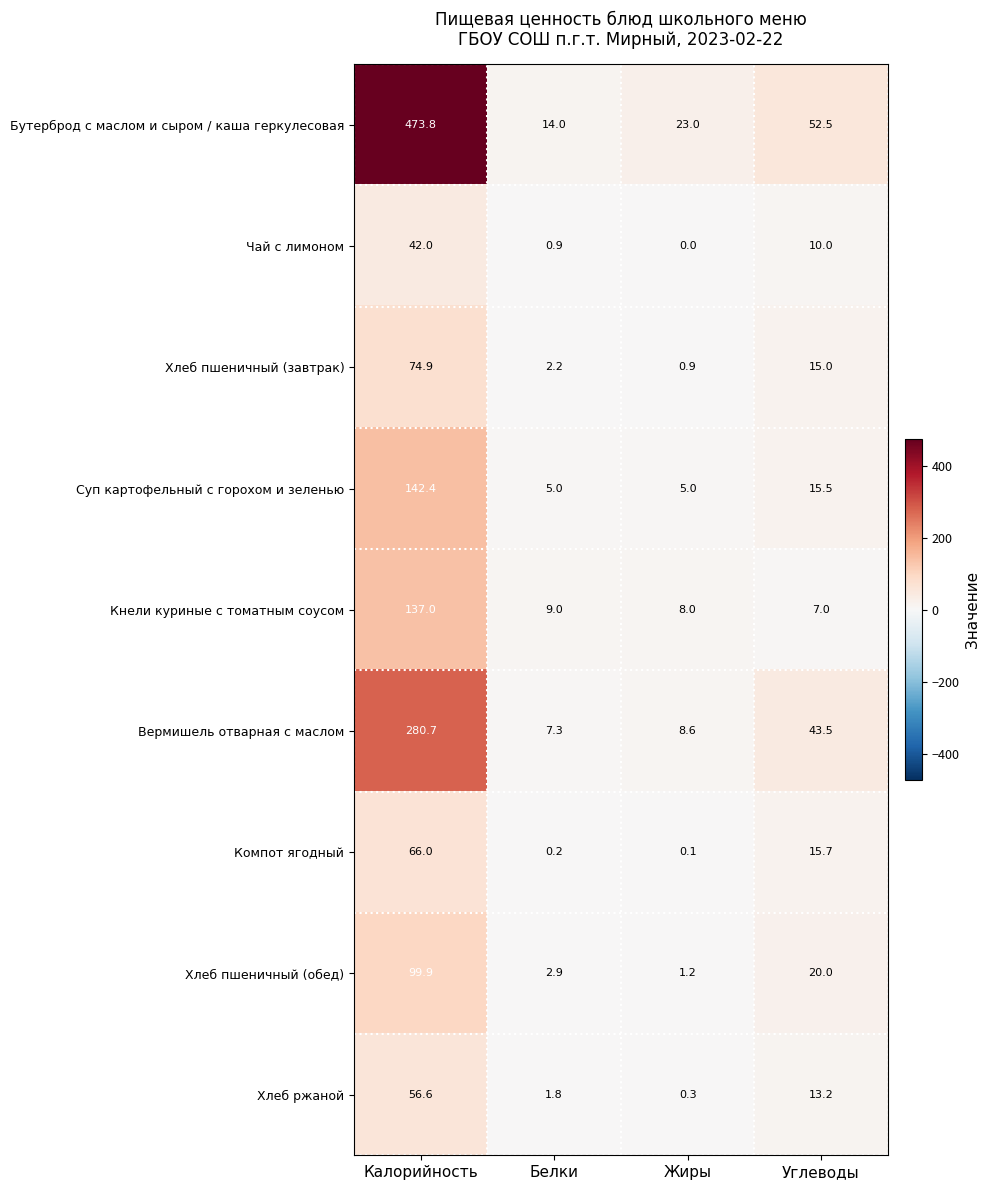

At Углеводы, list the series in order from smallest to largest.

Кнели куриные с томатным соусом, Чай с лимоном, Хлеб ржаной, Хлеб пшеничный (завтрак), Суп картофельный с горохом и зеленью, Компот ягодный, Хлеб пшеничный (обед), Вермишель отварная с маслом, Бутерброд с маслом и сыром / каша геркулесовая